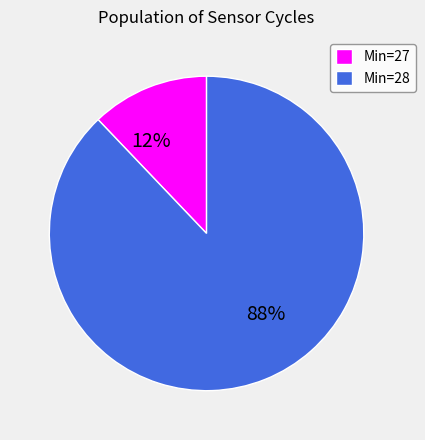

Do Min=28 and Min=27 together represent more than half of the pie?

Yes